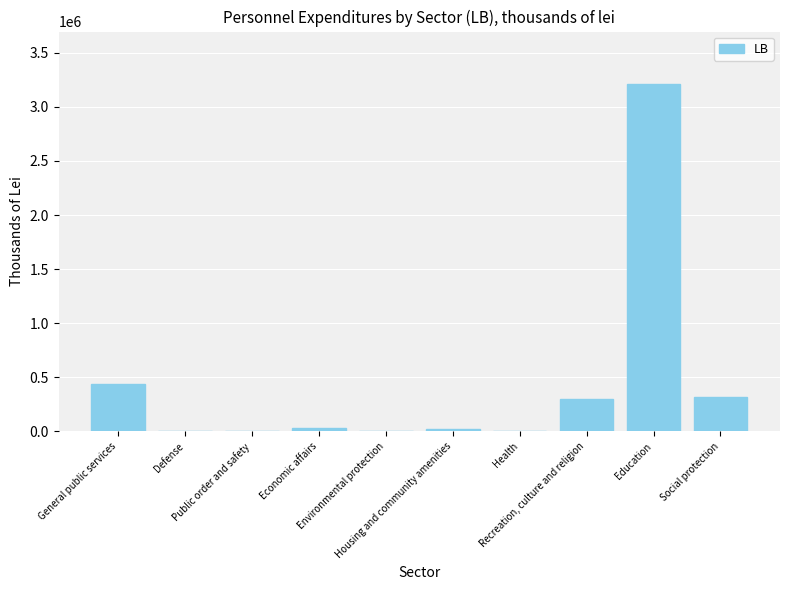

What is the greatest value displayed?

3213525.7